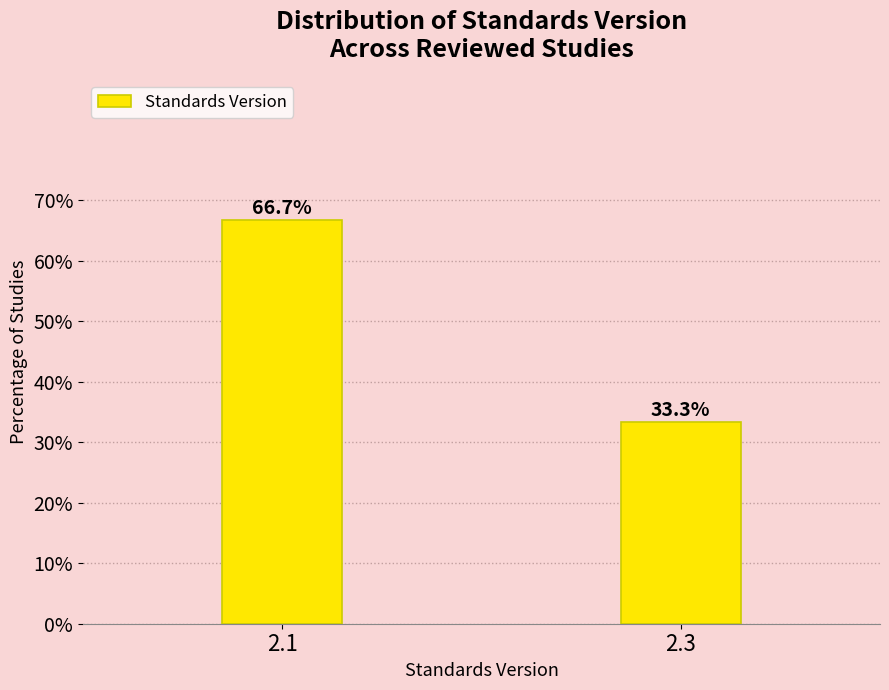

Reading left to right, extract all data points from this chart.

66.7	33.3